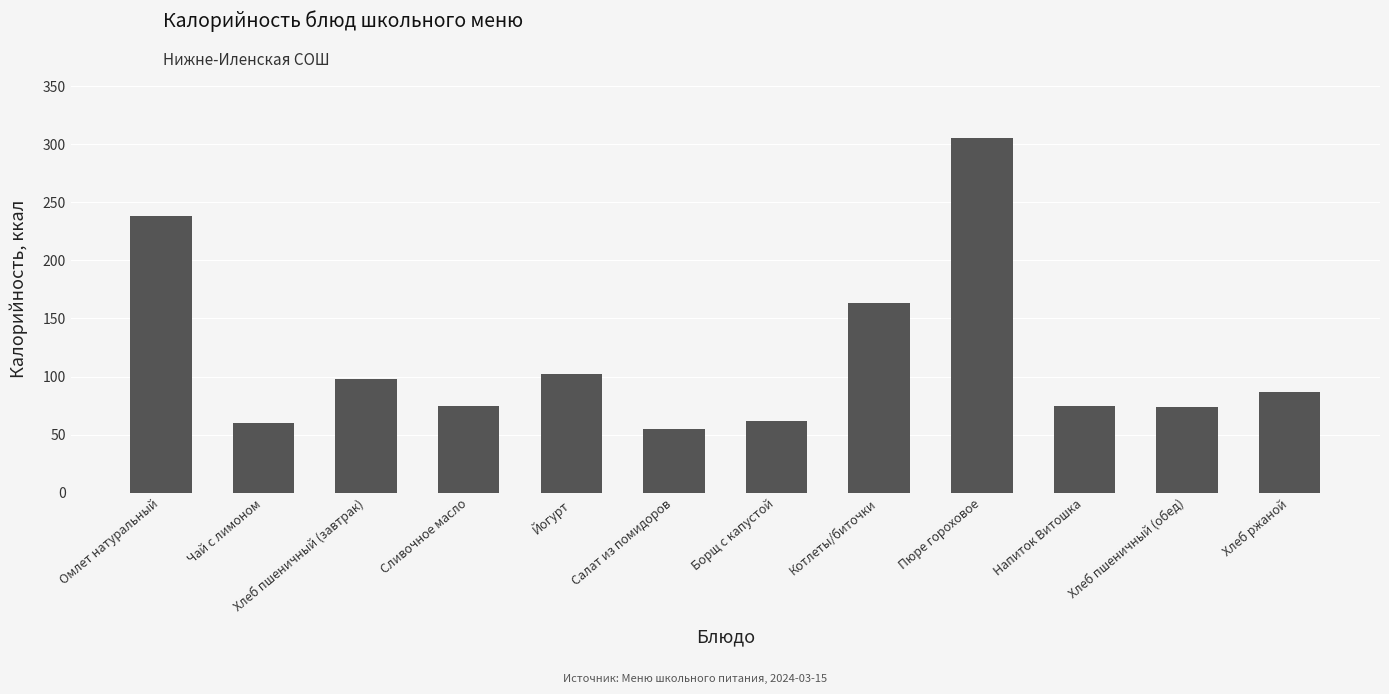

Read the value at Йогурт, to the nearest 10.

100